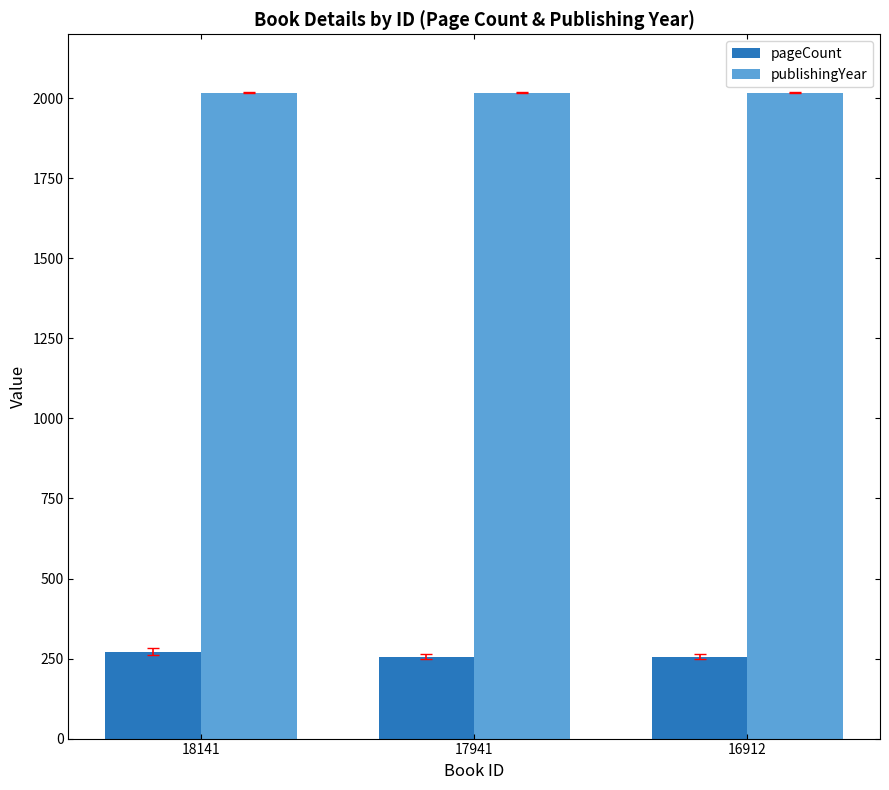

The value of publishingYear at 16912 is 2018. True or false?

True